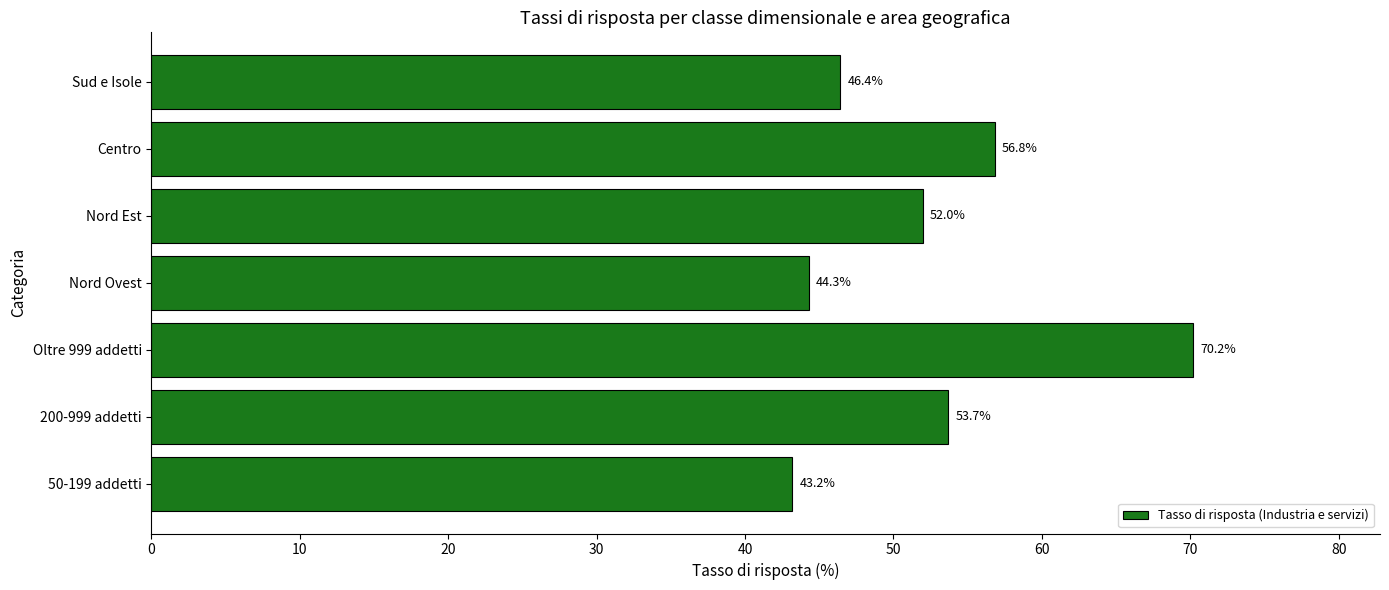

Is it true that the value at Nord Ovest is 65.3?

False